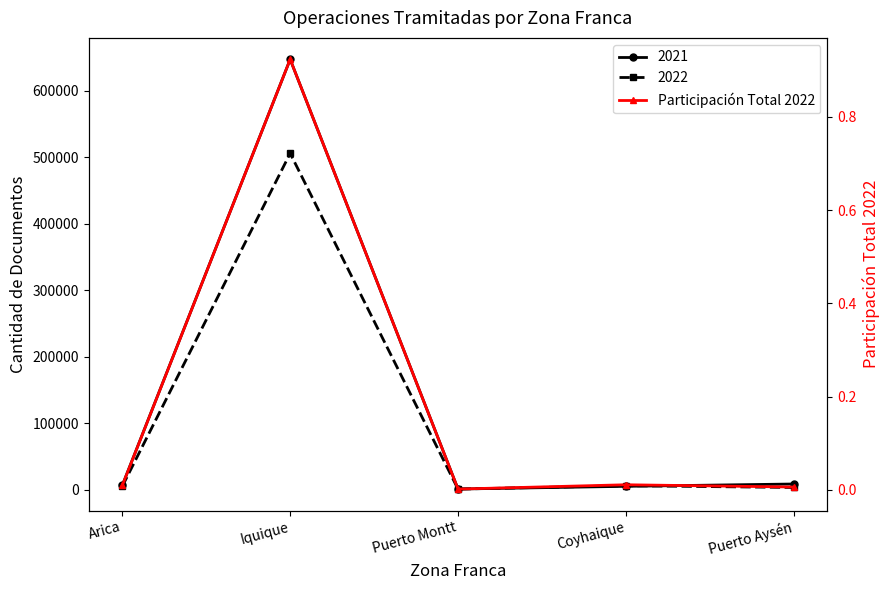

List the labels in order of value, largest first.

Iquique, Coyhaique, Arica, Puerto Aysén, Puerto Montt